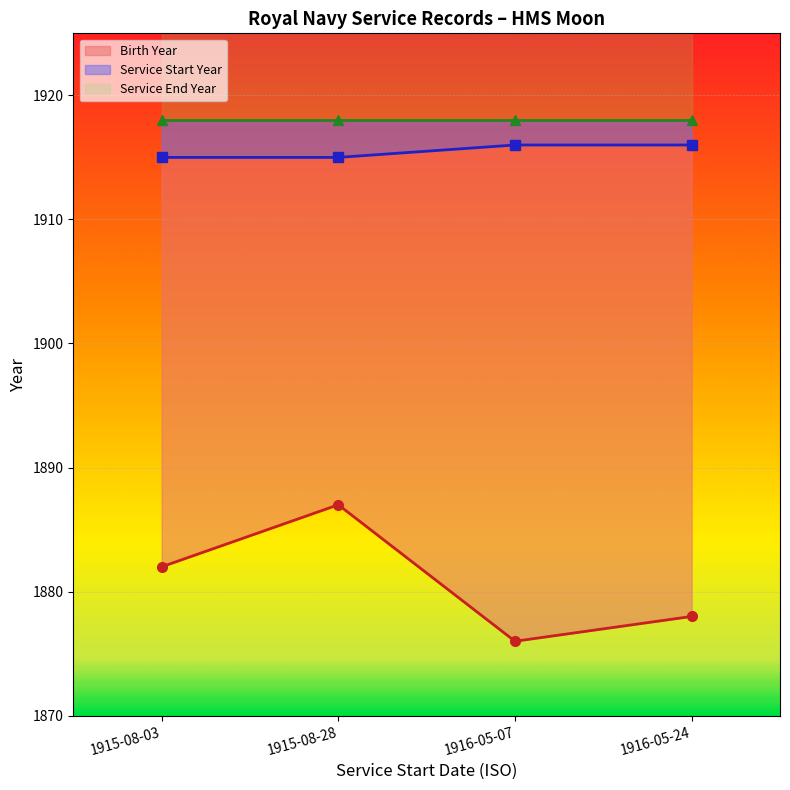

Rank the series at 1915-08-03 from lowest to highest value.

Birth Year, Service Start Year, Service End Year